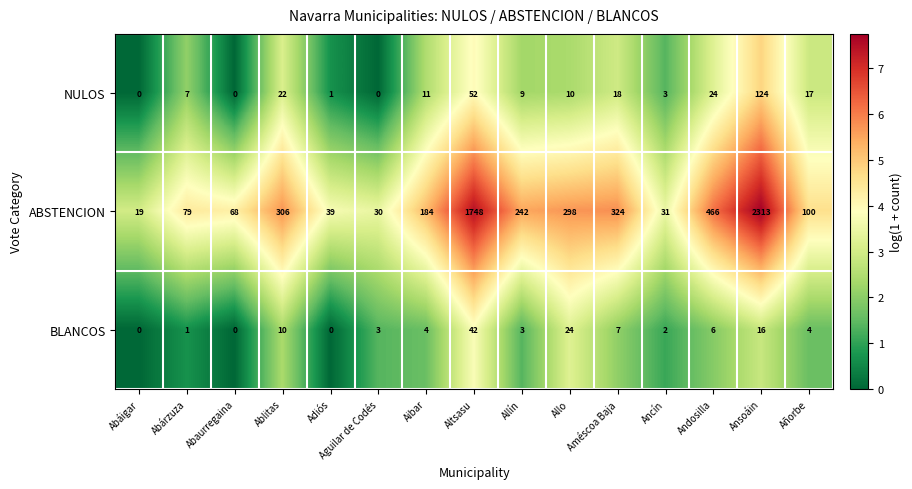

Which series has the widest spread of values?

ABSTENCION